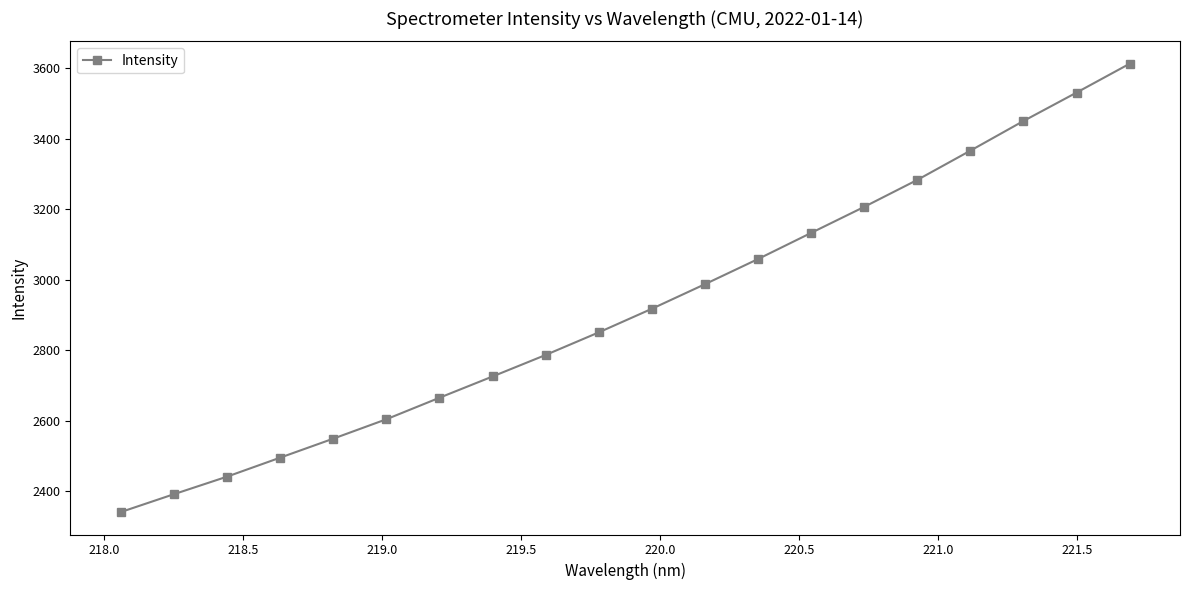

What is the average value?

2920.2